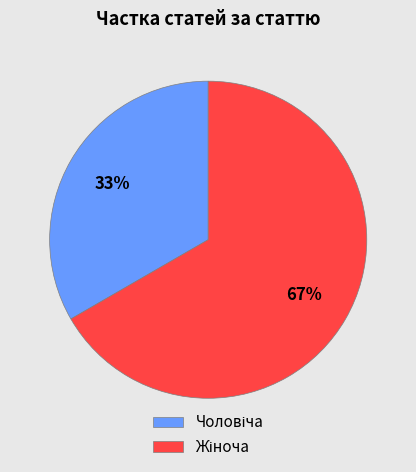

To the nearest percent, what is the average slice percentage?

50%